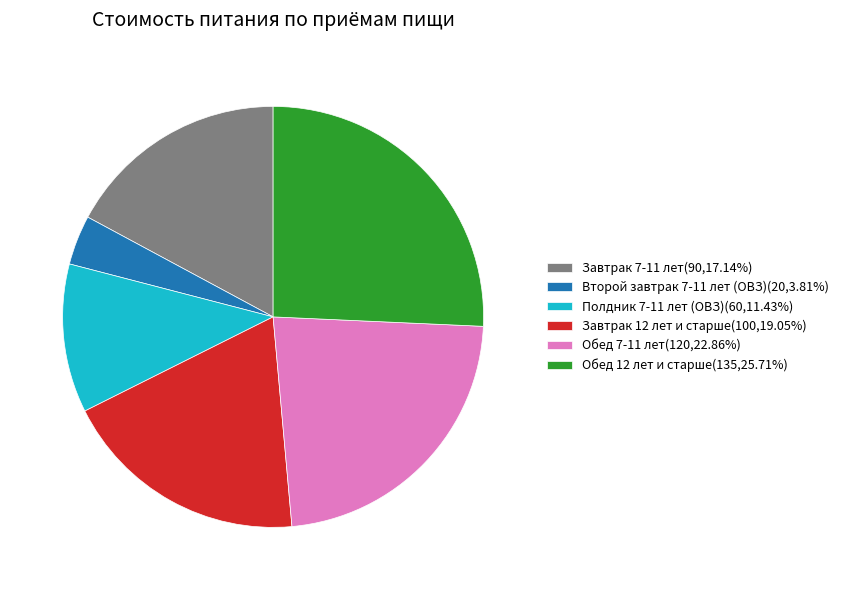

How many segments does this pie chart have?

6